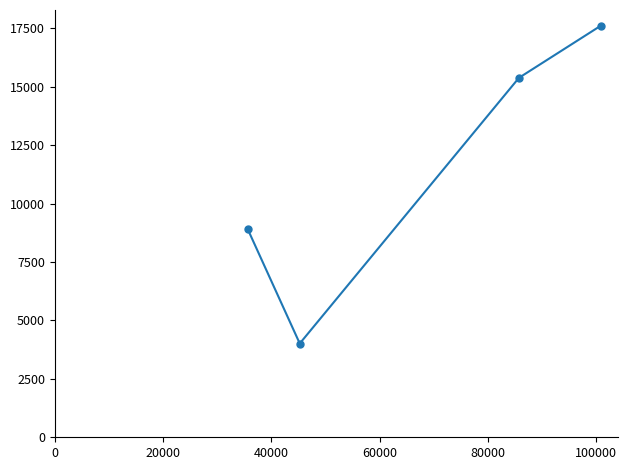

What is the minimum value shown in the chart?

4014